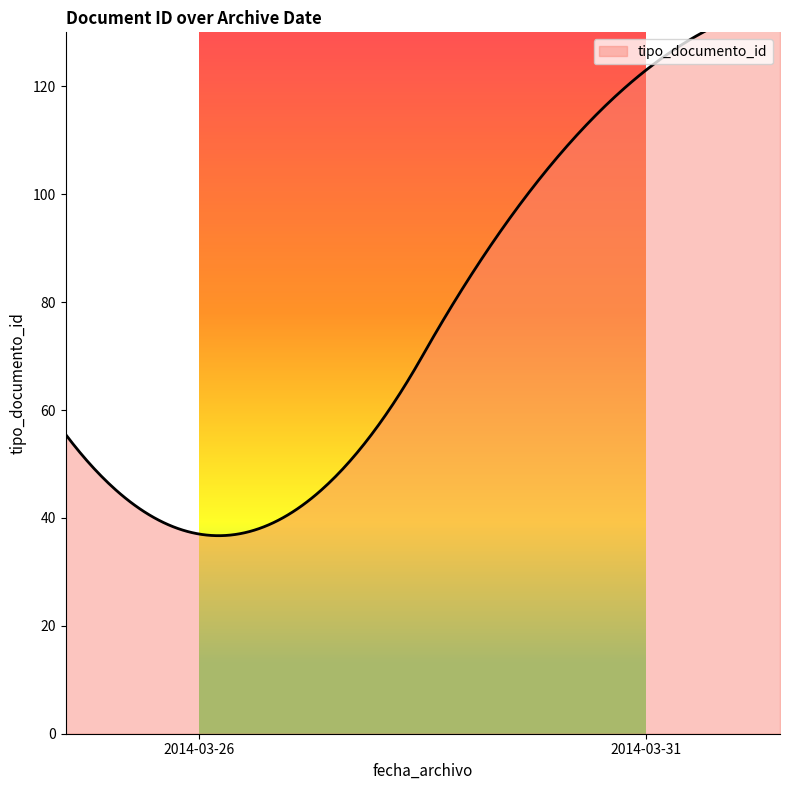

Where is the first local minimum?

2014-03-26